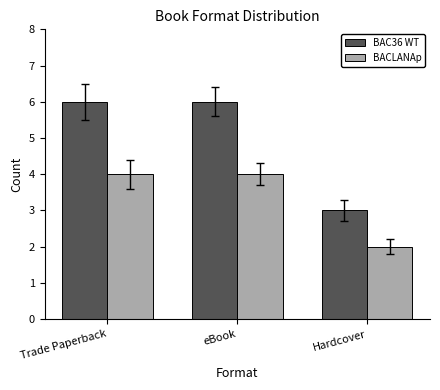

Reading left to right, list all the values displayed in this chart.

BAC36 WT: 6	6	3
BACLANAp: 4	4	2